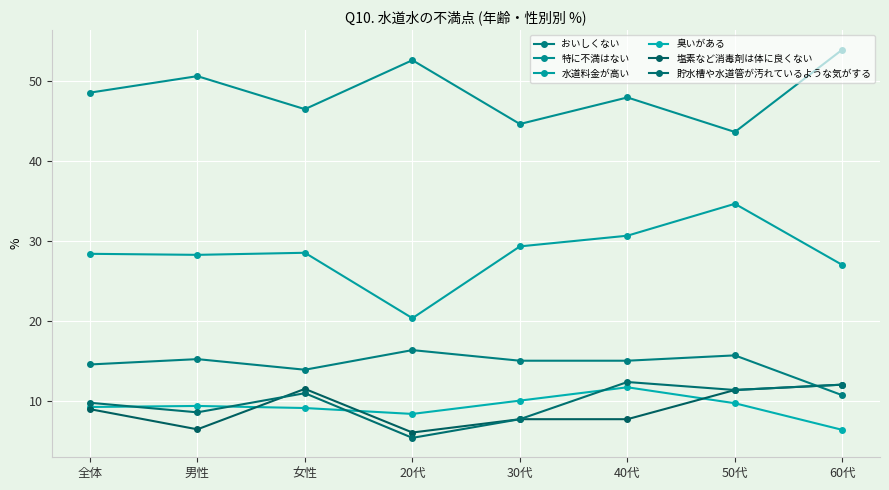

Which has a higher value, 30代 or 女性?

30代